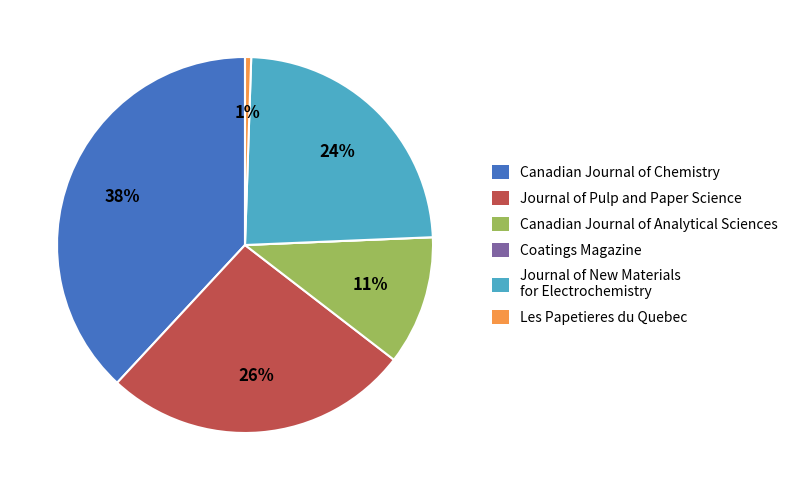

Between Journal of Pulp and Paper Science and Les Papetieres du Quebec, which is larger?

Journal of Pulp and Paper Science